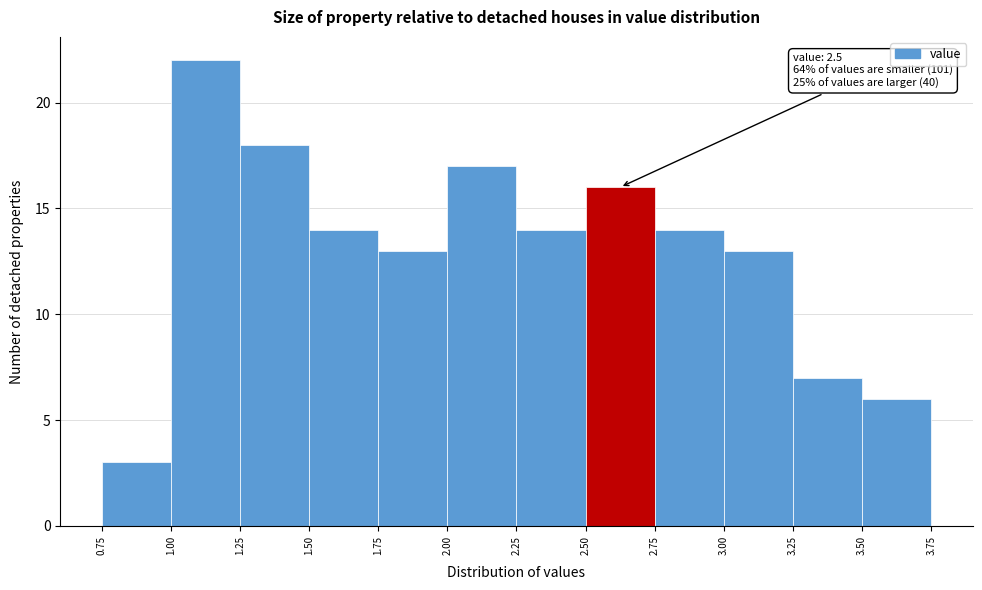

Which range on the x-axis has the tallest bar?

1.00 to 1.25